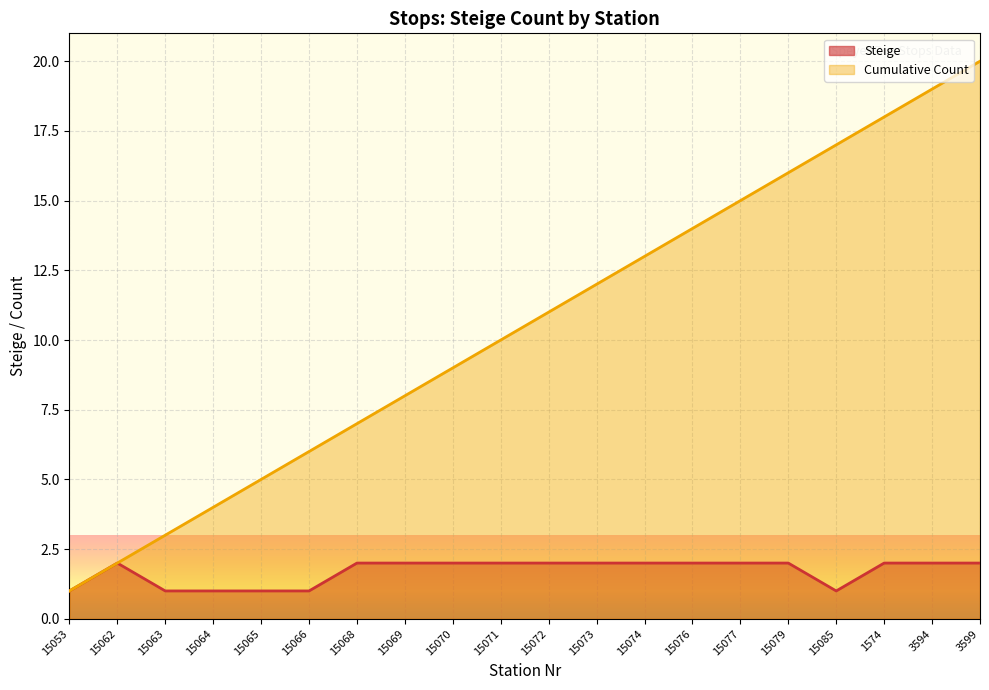

Does the chart display data point markers on the line(s)?

No